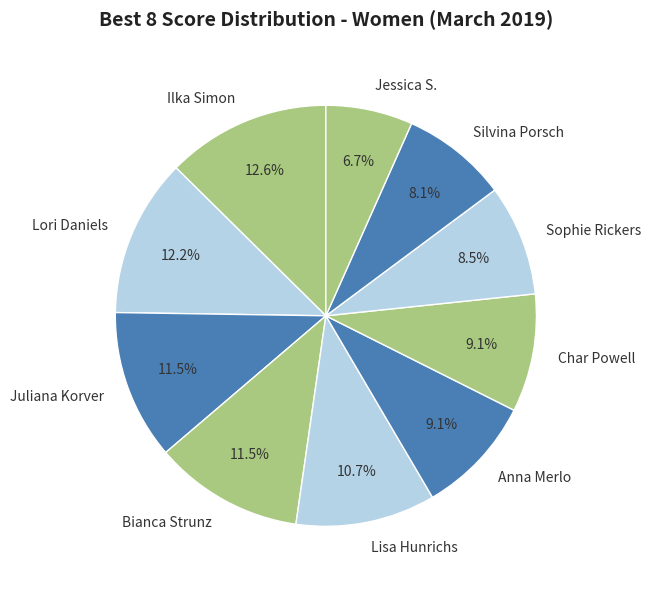

How many slices are in this pie chart?

10